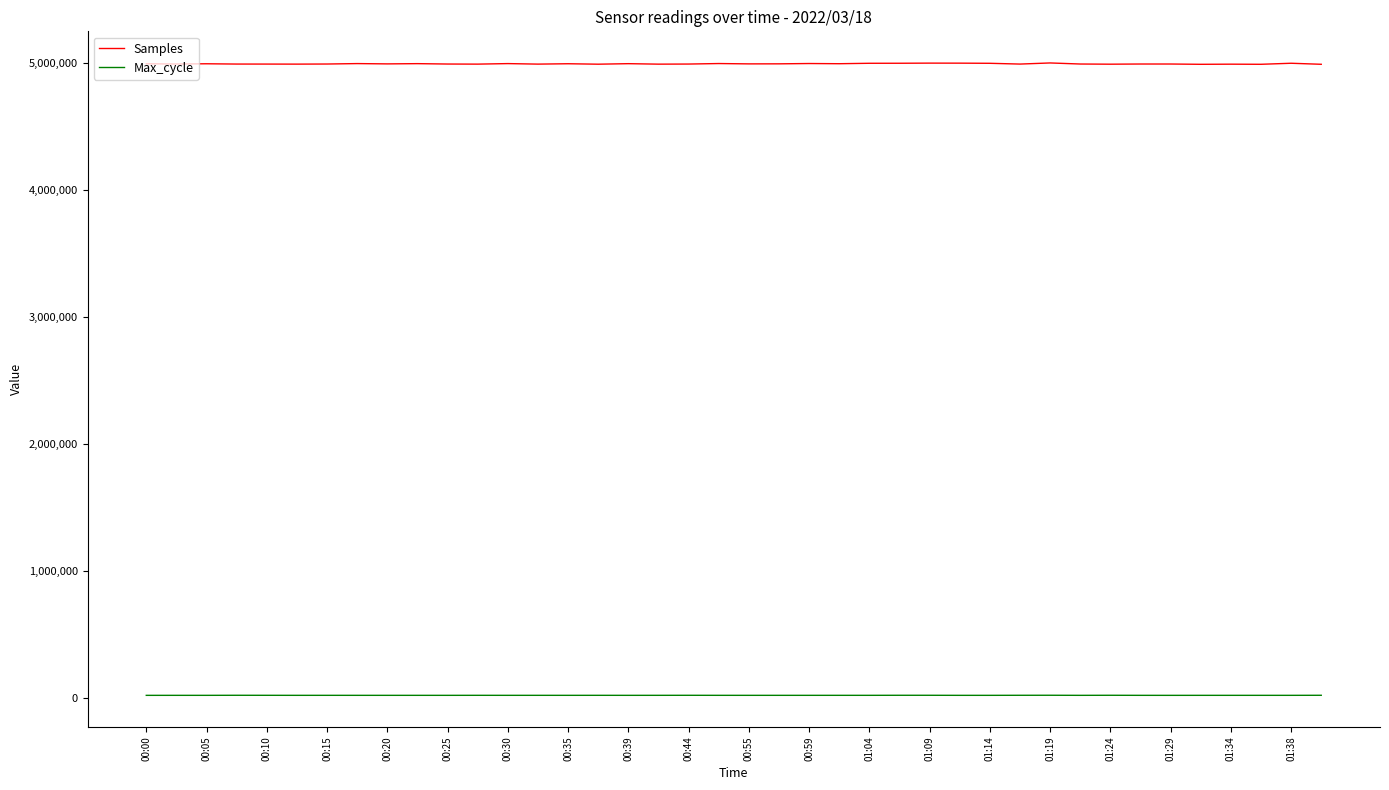

True or false: Samples and Max_cycle intersect in this chart.

False